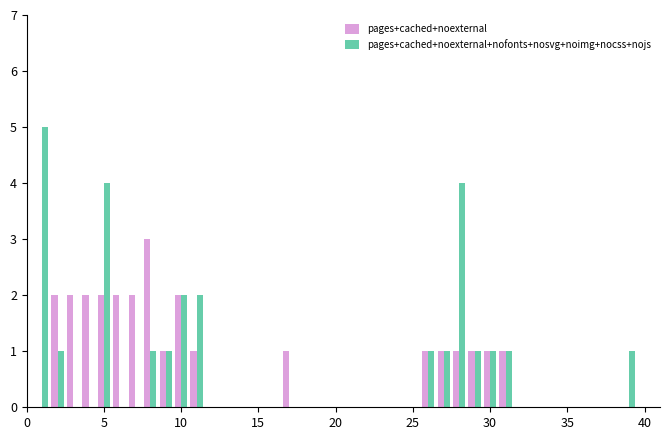

Count the number of categories in the chart.

19